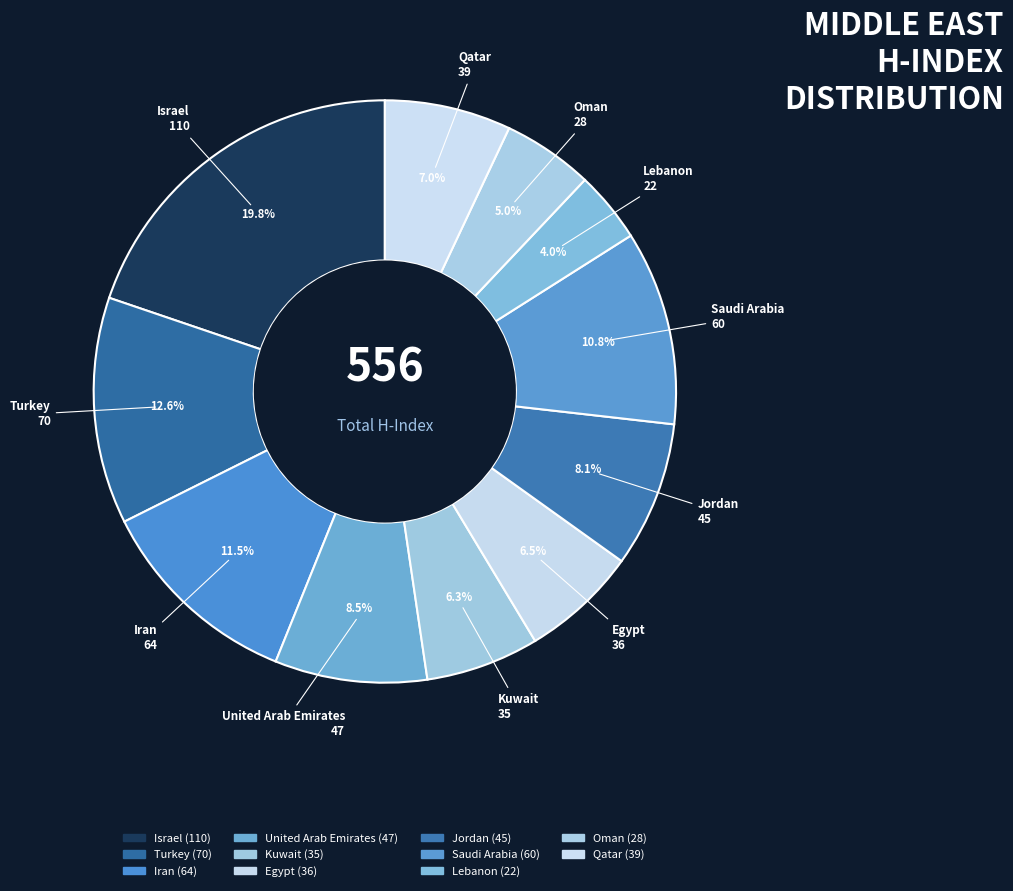

Does Turkey account for over 50% of the chart?

No